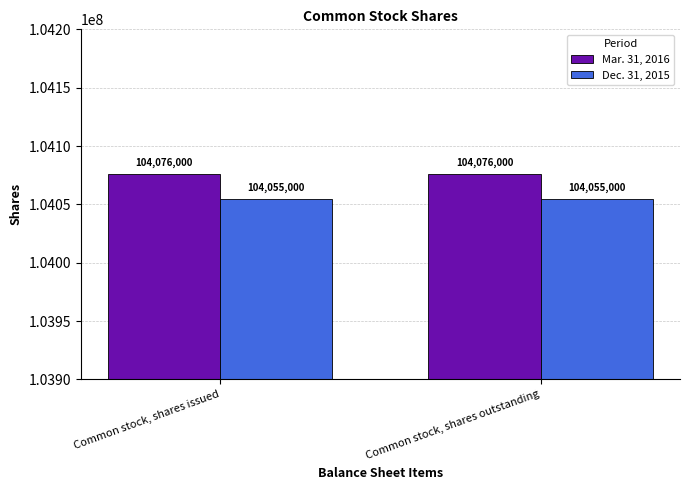

What is the maximum value for Mar. 31, 2016?

104076000